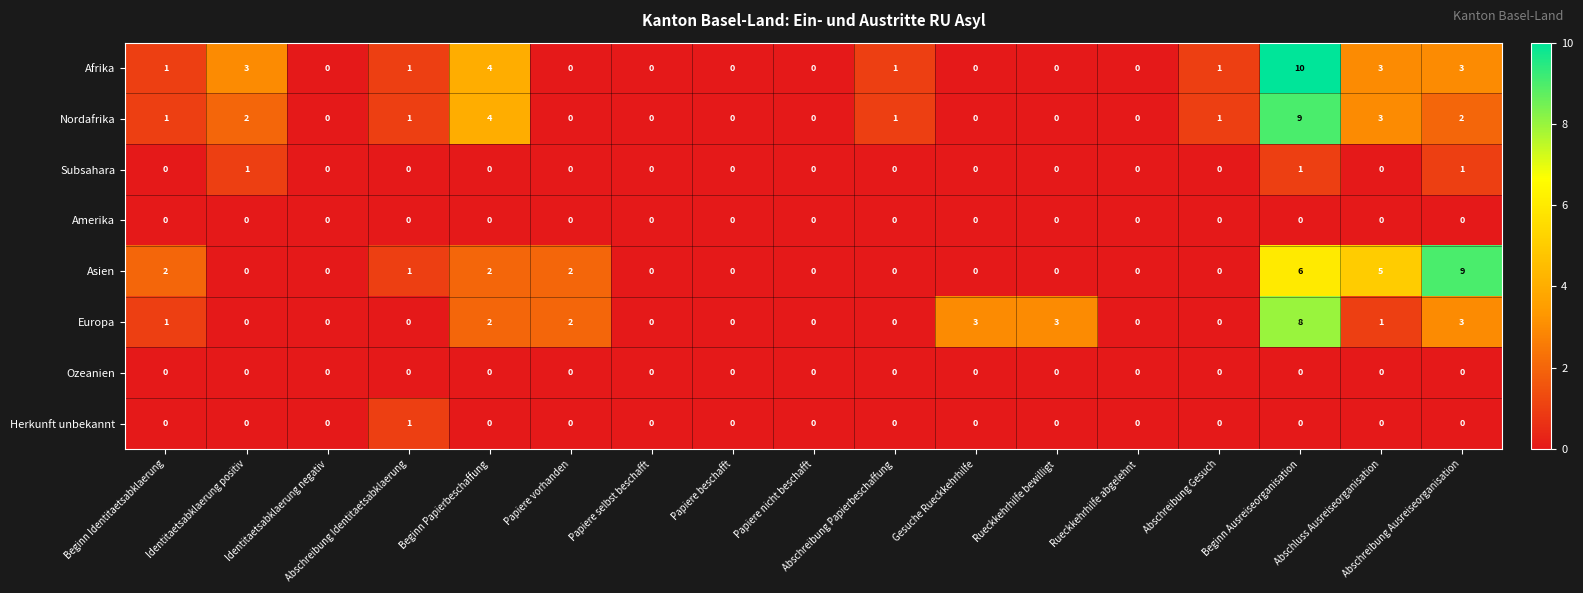

True or false: Nordafrika has a value of 2 at Abschreibung Ausreiseorganisation.

True